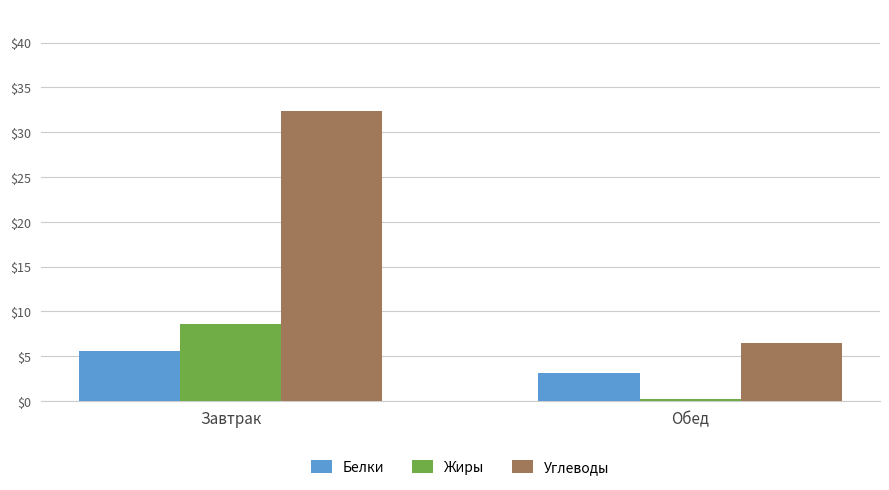

What is the label of the 1st bar from the right?

Обед